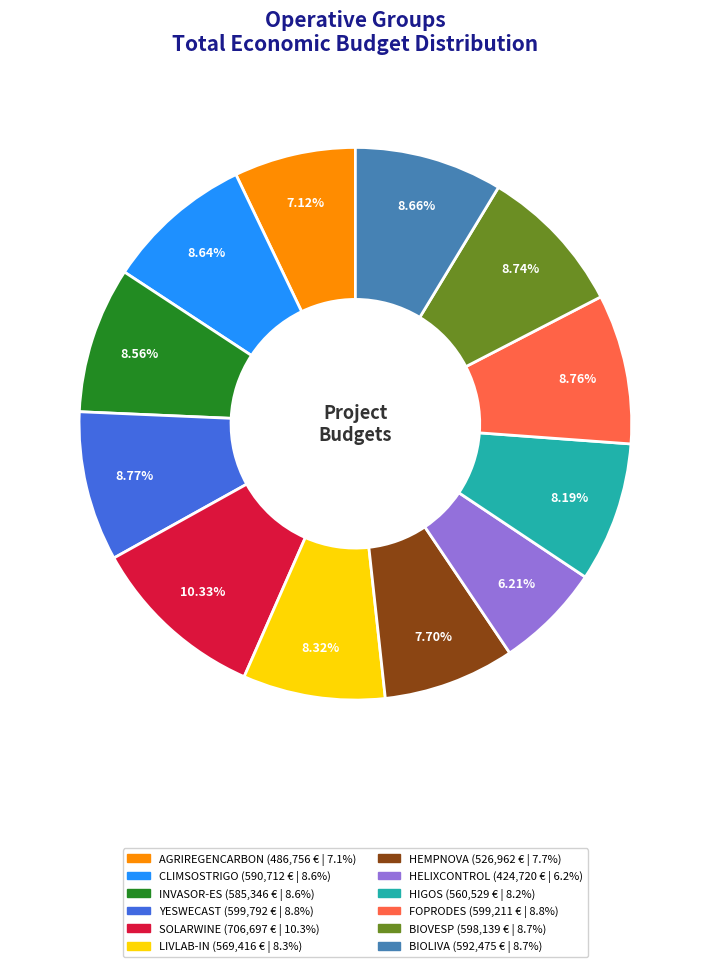

What is the smallest slice in the pie chart?

HELIXCONTROL